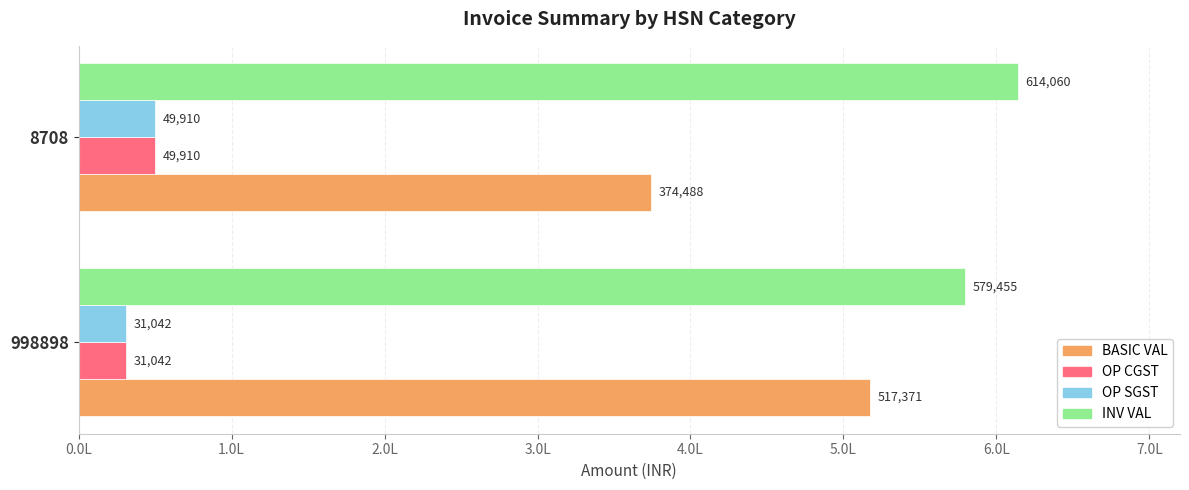

What are all the series names shown in the legend?

BASIC VAL, OP CGST, OP SGST, INV VAL